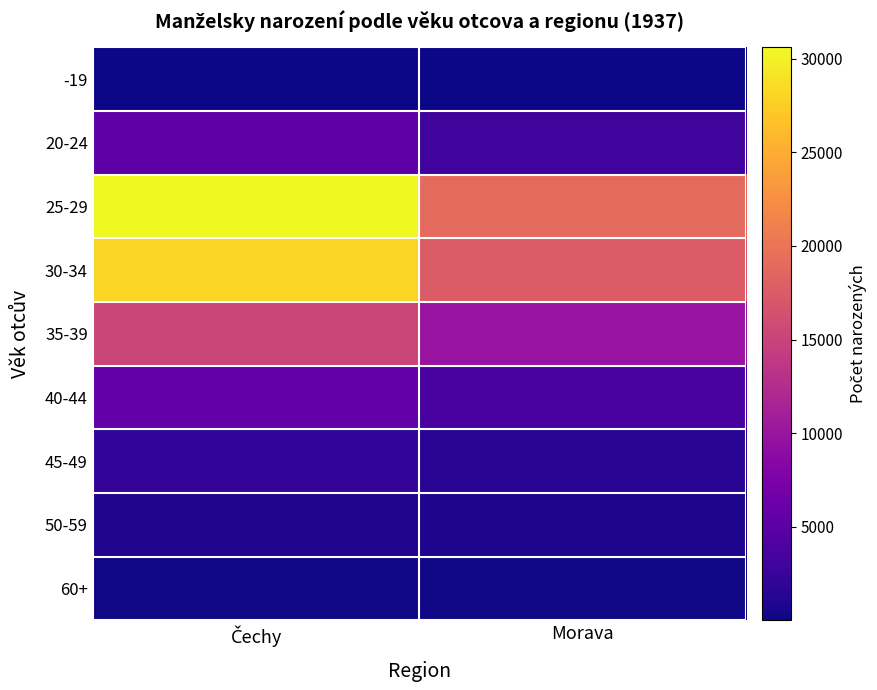

Reading left to right, what are all the values shown in this chart?

-19: Čechy=27	Morava=10
20-24: Čechy=5327	Morava=3036
25-29: Čechy=30599	Morava=18988
30-34: Čechy=28065	Morava=17498
35-39: Čechy=15149	Morava=9884
40-44: Čechy=5743	Morava=3664
45-49: Čechy=2101	Morava=1462
50-59: Čechy=1015	Morava=753
60+: Čechy=170	Morava=133